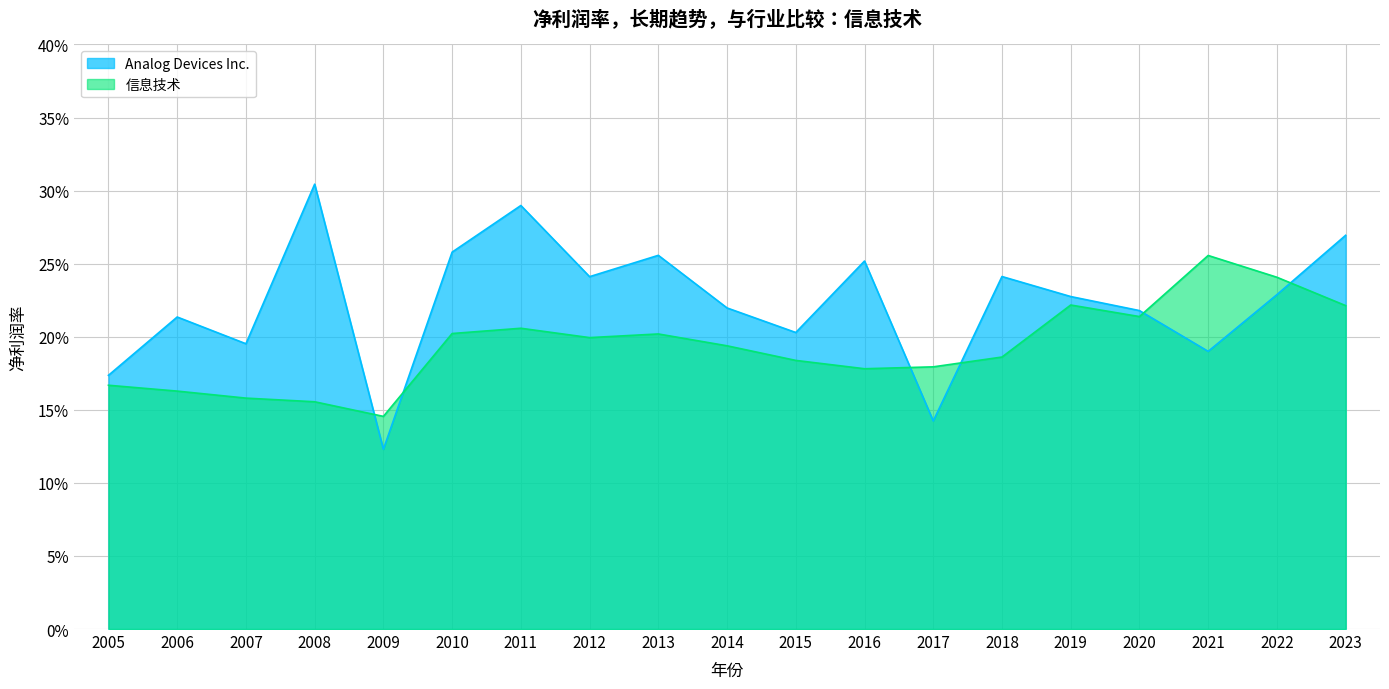

Which series has the largest total across all categories?

Analog Devices Inc.